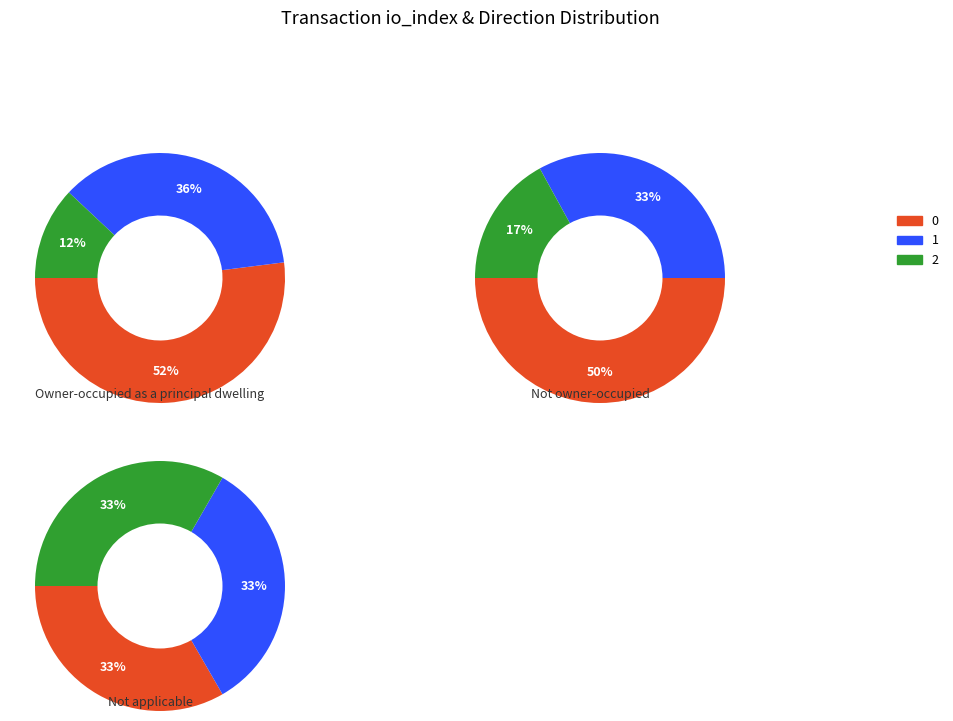

Rank the categories by Ticket value from highest to lowest.

1, 2, 0